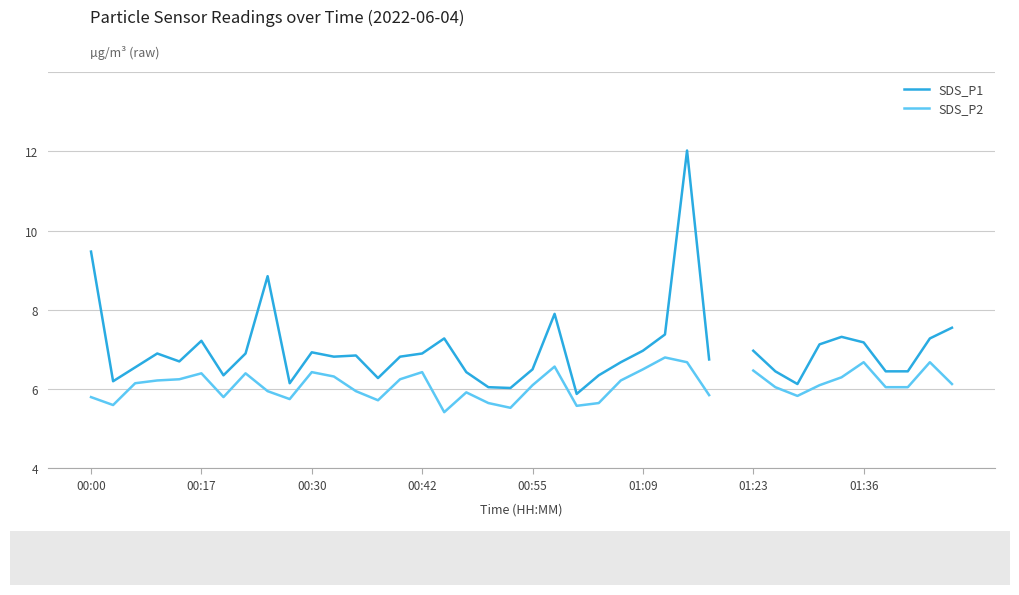

True or false: SDS_P1 has more than 0 interior local peaks.

True